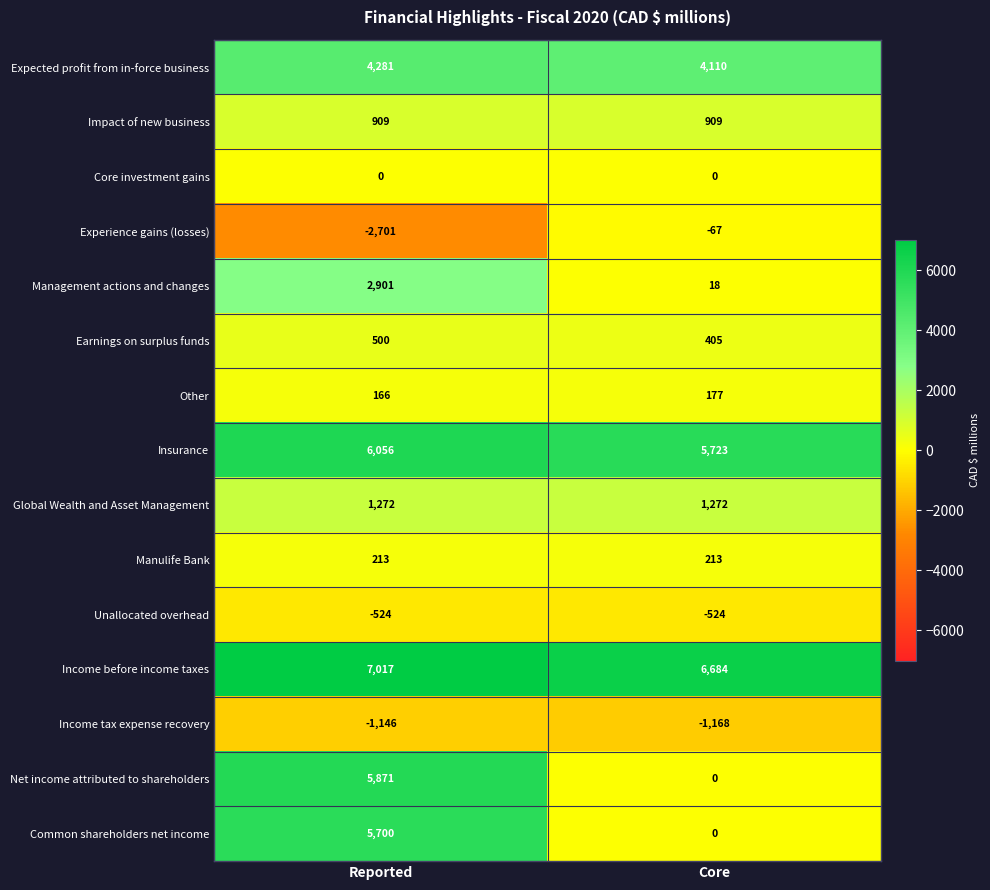

Is it true that Unallocated overhead equals -524 at Reported?

True